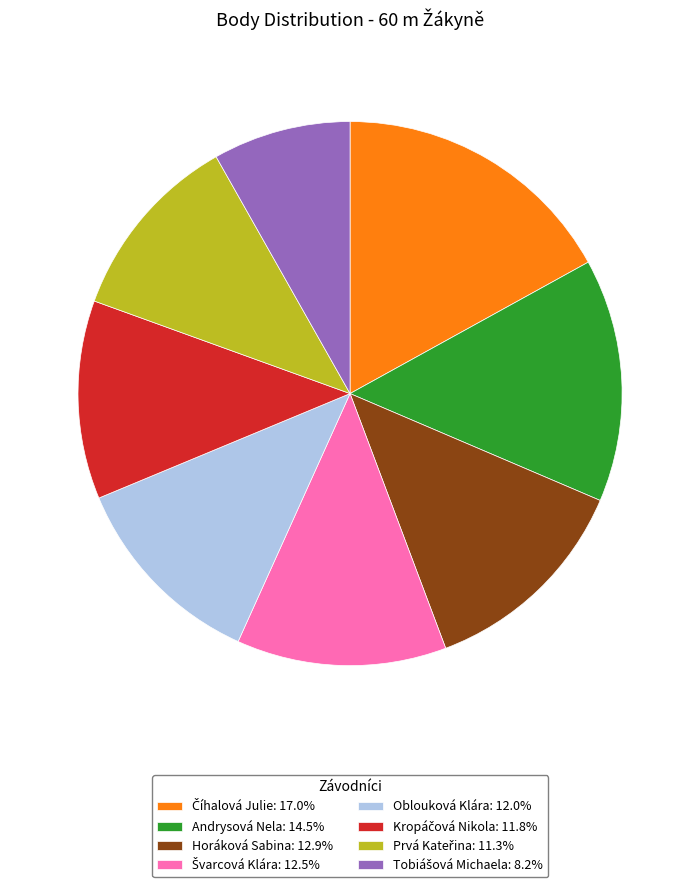

Is there any slice that represents more than half of the pie?

No